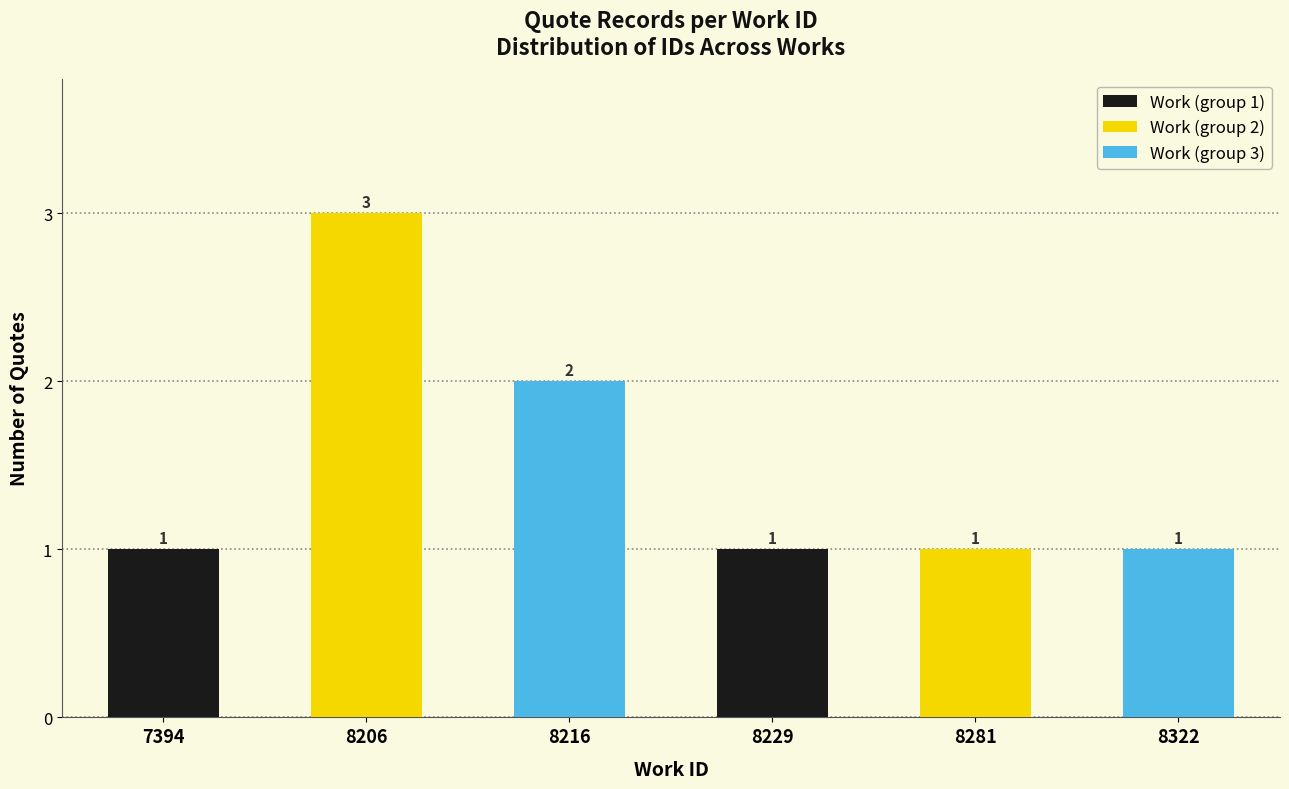

What is the smallest value displayed?

1